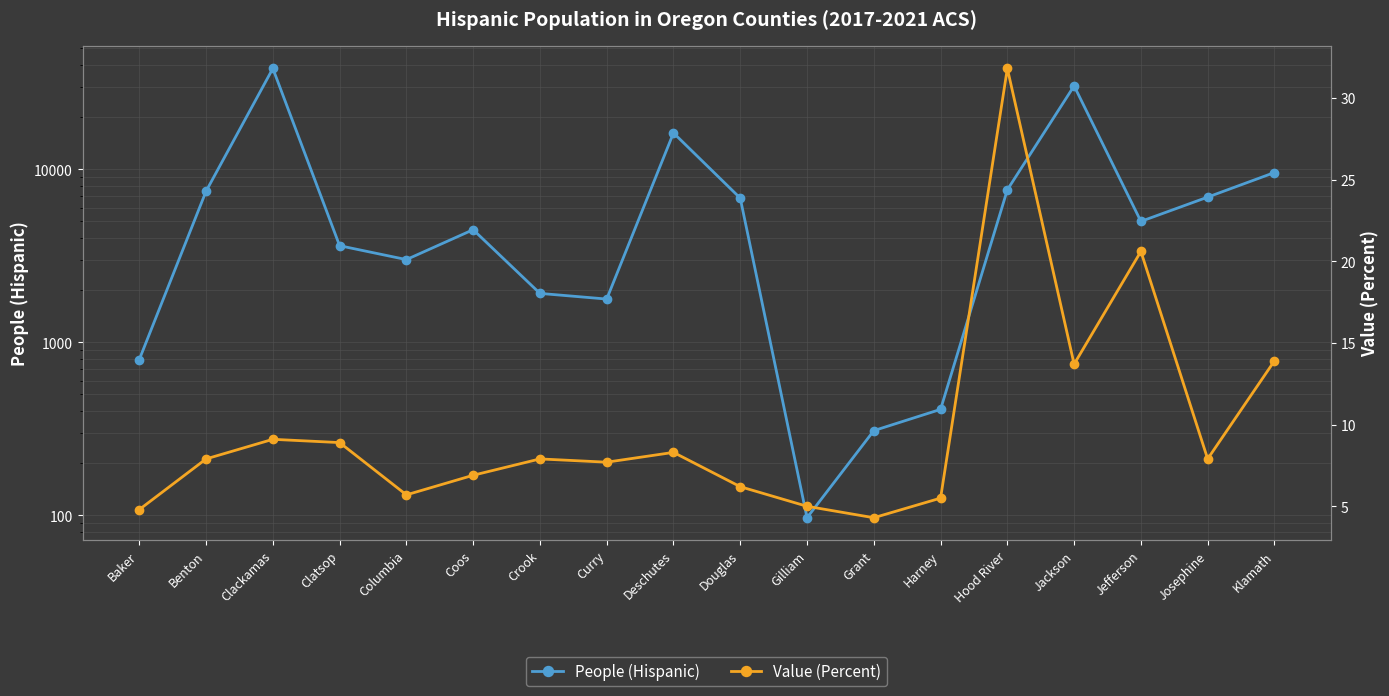

How many lines are shown in the chart?

2